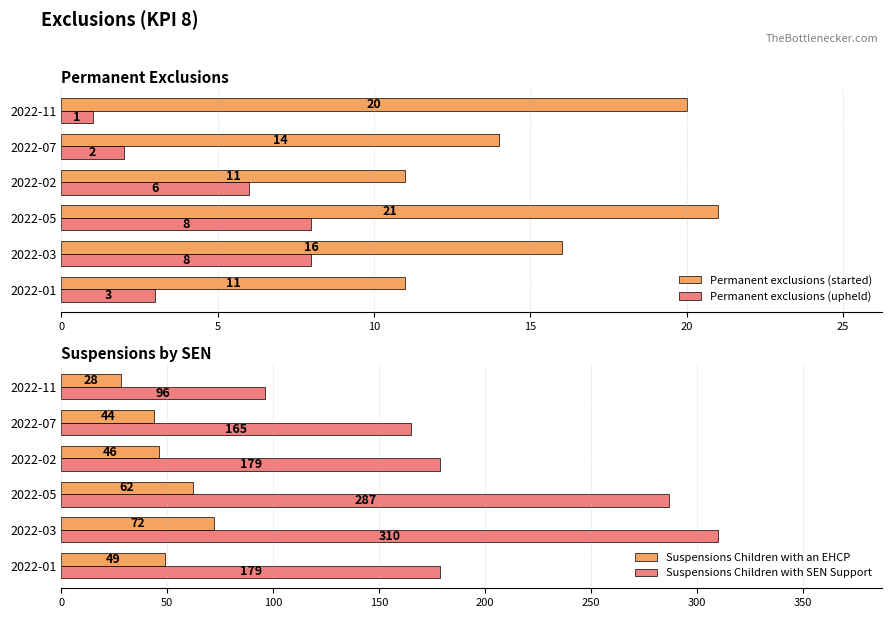

How many values in the Permanent exclusions (started) series are below 16?

3